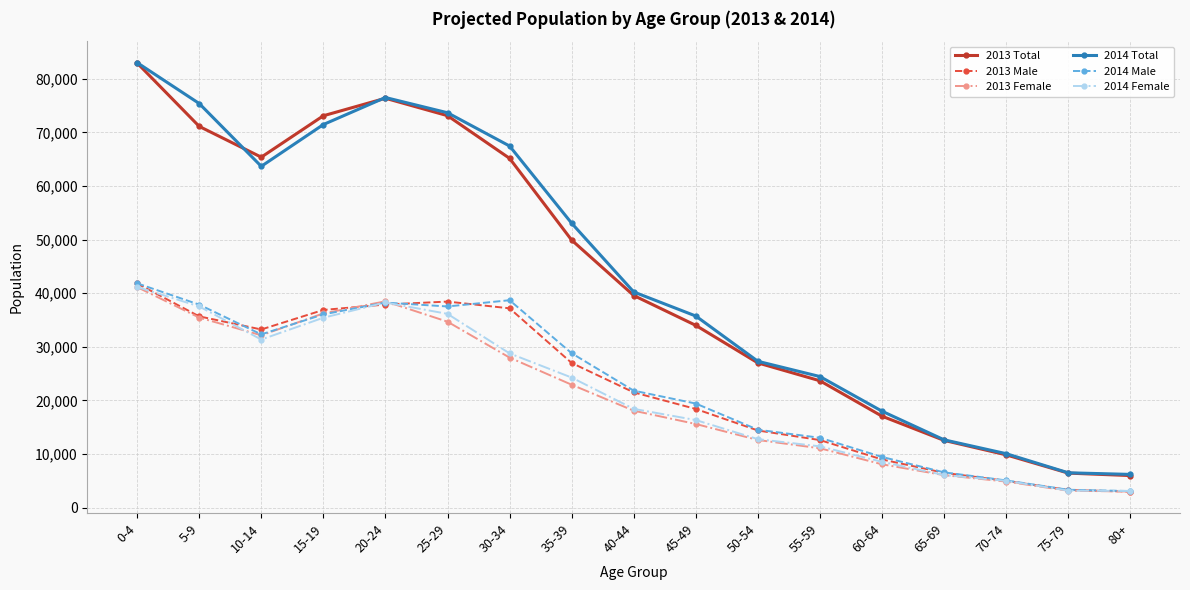

What is the difference between the highest and lowest values at 40-44?

22154